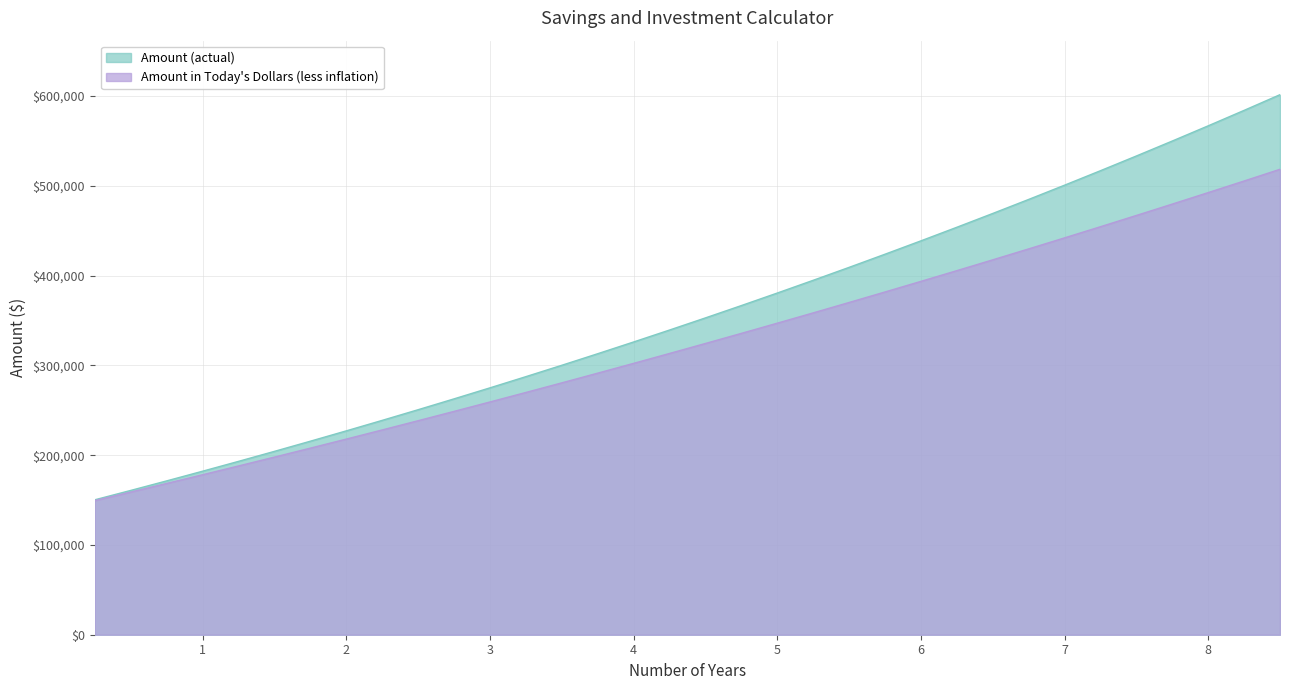

What position from the left is 4.0?

16